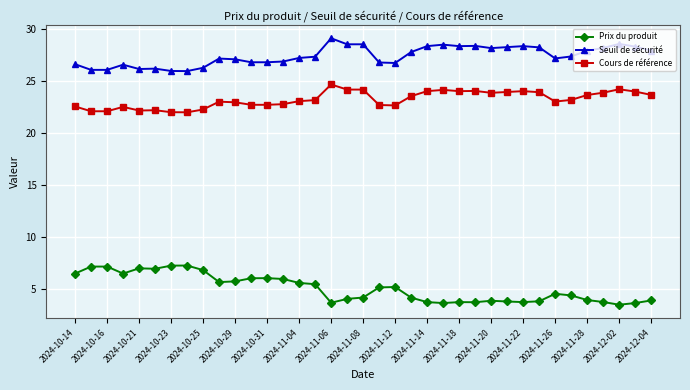

True or false: Cours de référence has more than 0 points higher than both neighbors.

True